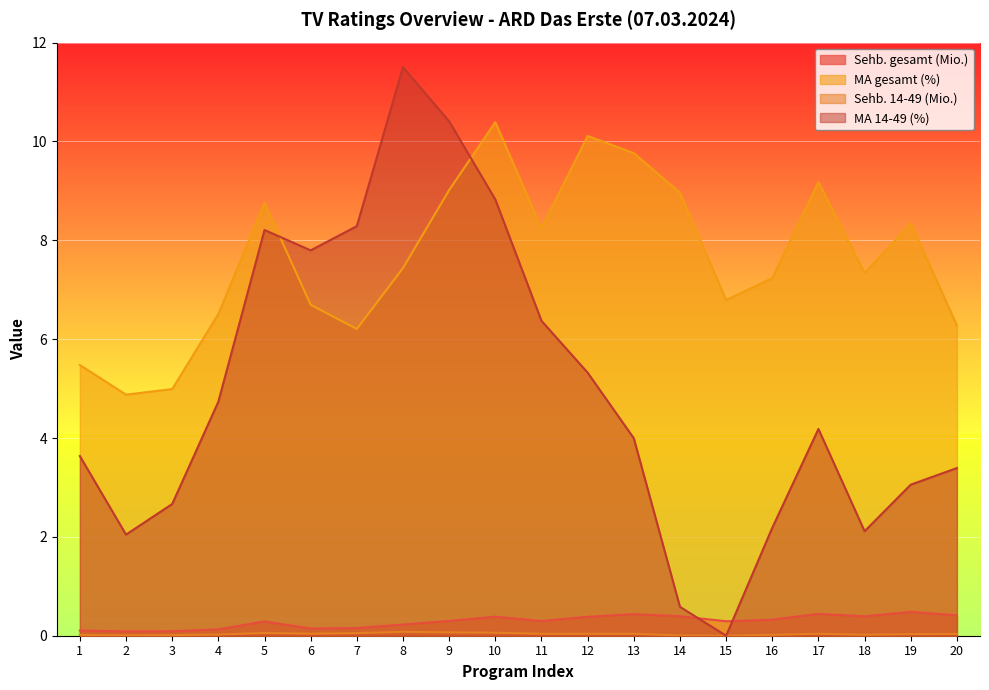

What is the value of the Sehb. 14-49 (Mio.) point at the 9th from the left?

0.1